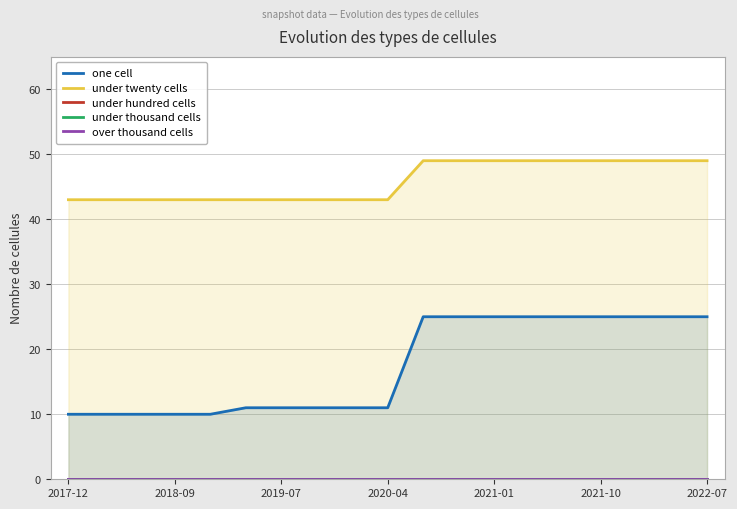

True or false: under hundred cells has more than 1 interior local peaks.

False